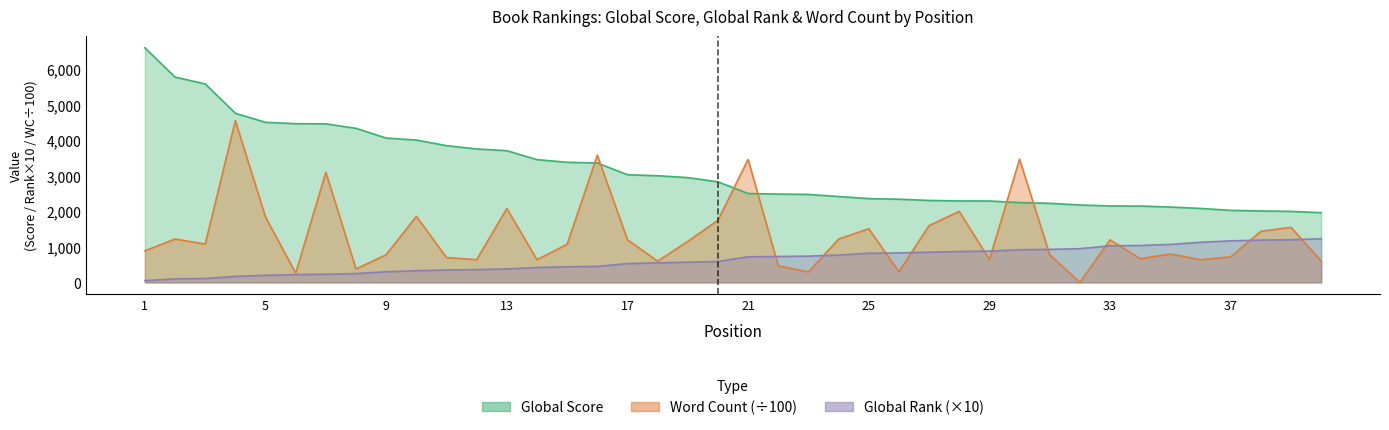

What are all the series names shown in the legend?

Global Score, Global Rank, Word Count